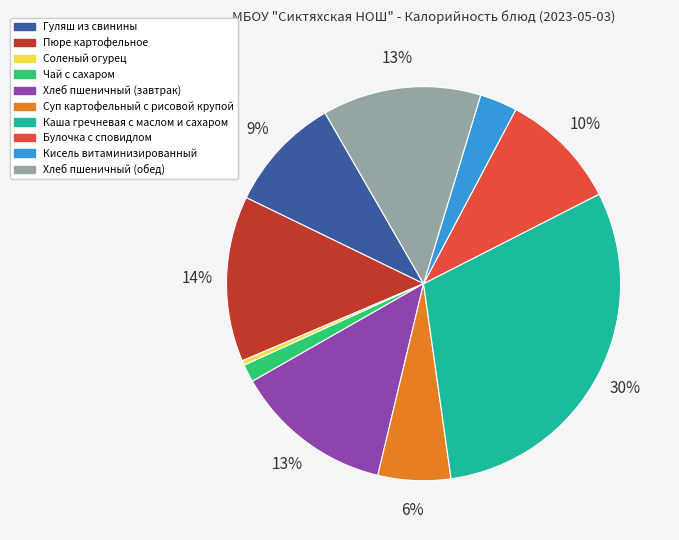

Which has a higher value, Хлеб пшеничный (обед) or Чай с сахаром?

Хлеб пшеничный (обед)